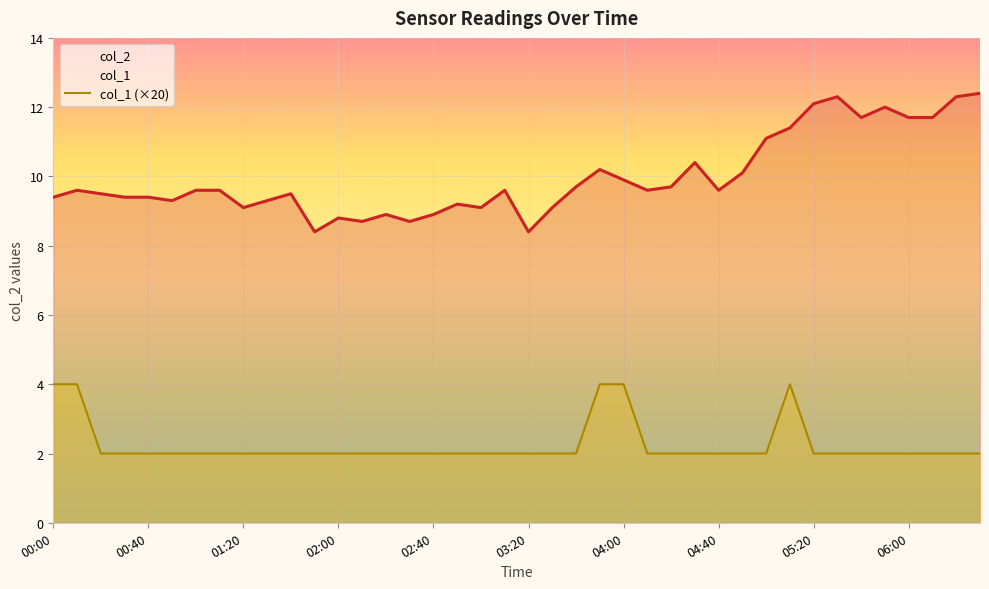

Is it true that col_2 equals 4.2 at 00:00?

False